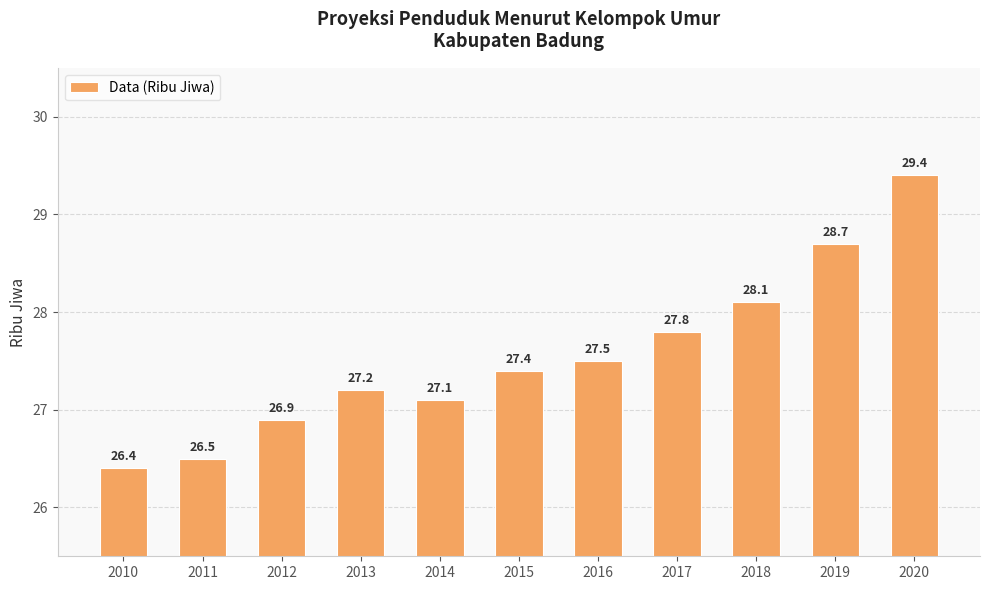

List the labels in order of value, smallest first.

2010, 2011, 2012, 2014, 2013, 2015, 2016, 2017, 2018, 2019, 2020